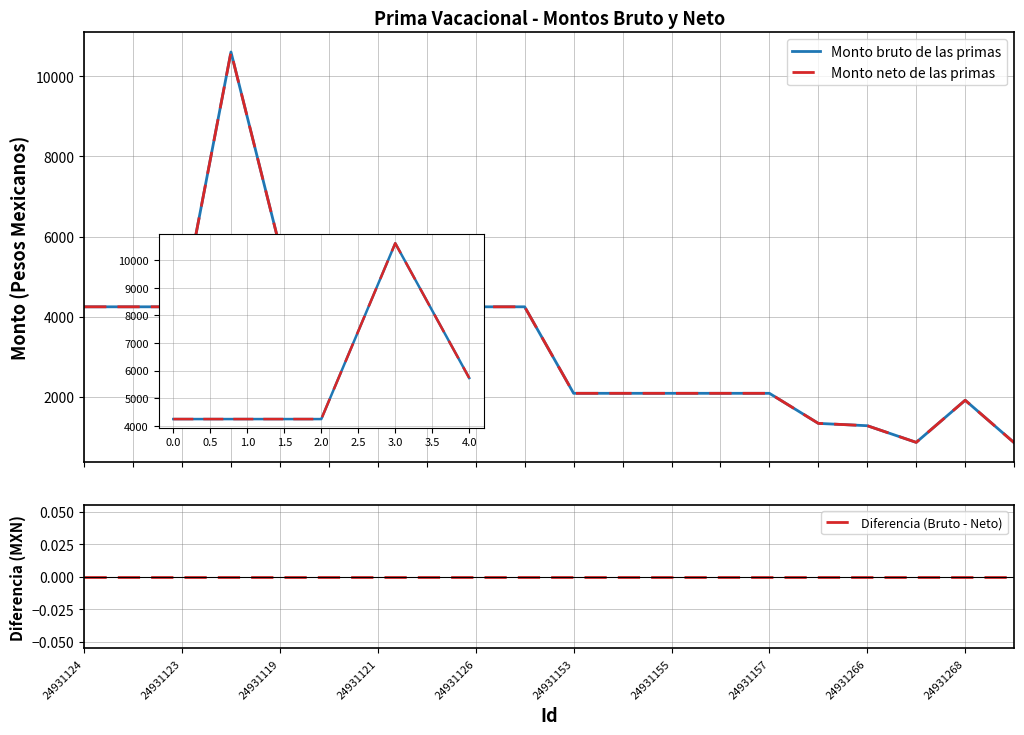

Is this an area chart (filled region under the line)?

No